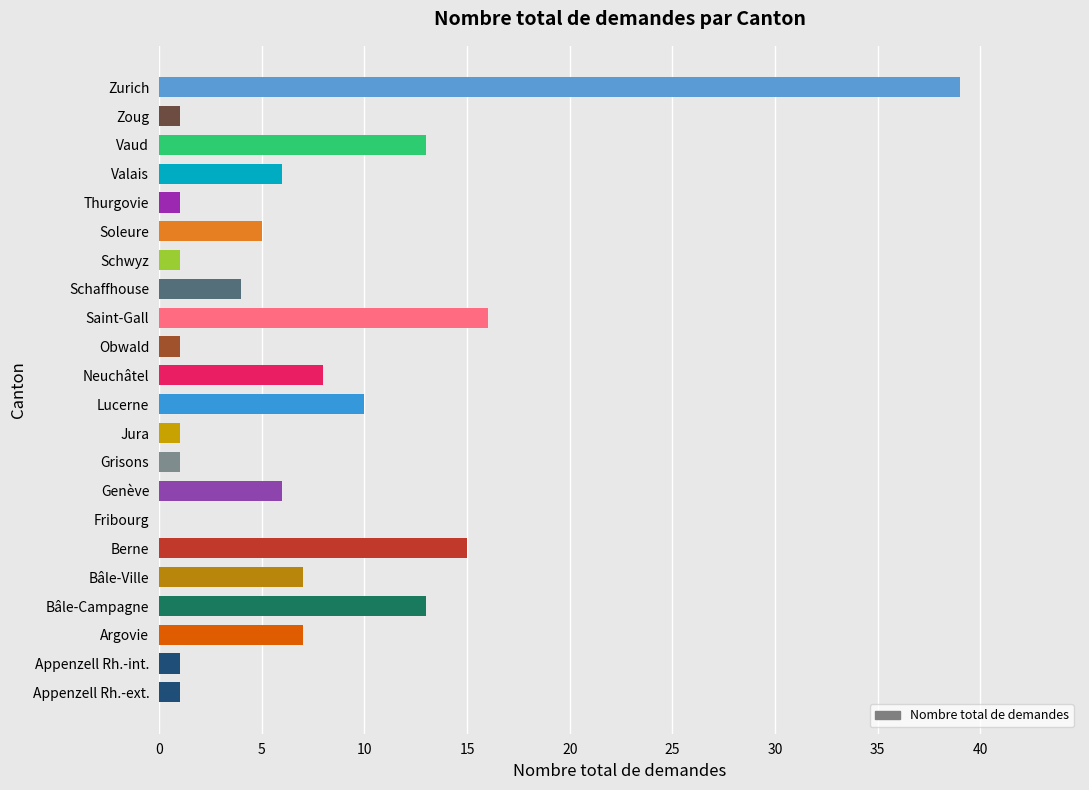

What is the sum of all values?

157